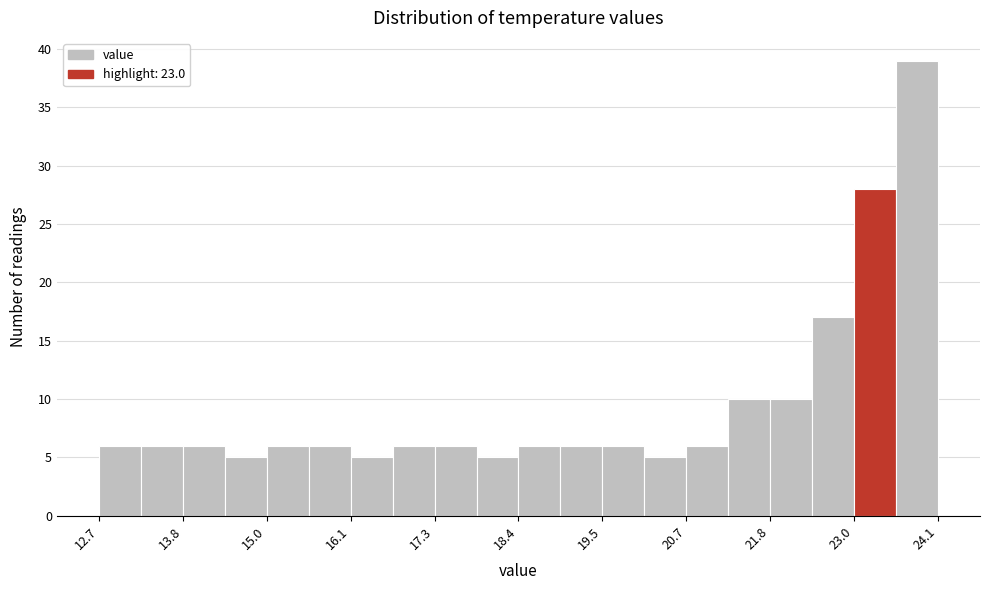

Around what value on the x-axis is the tallest bar? Give the approximate position of its centre, as read against the axis.

23.8